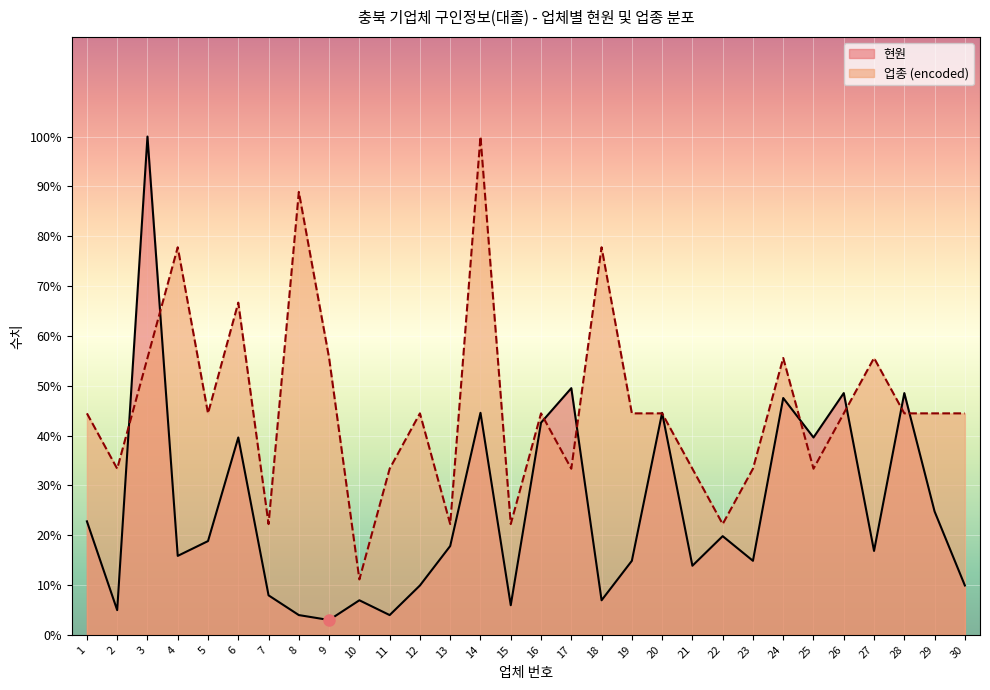

What is the highest value of the 현원 series?

100.0